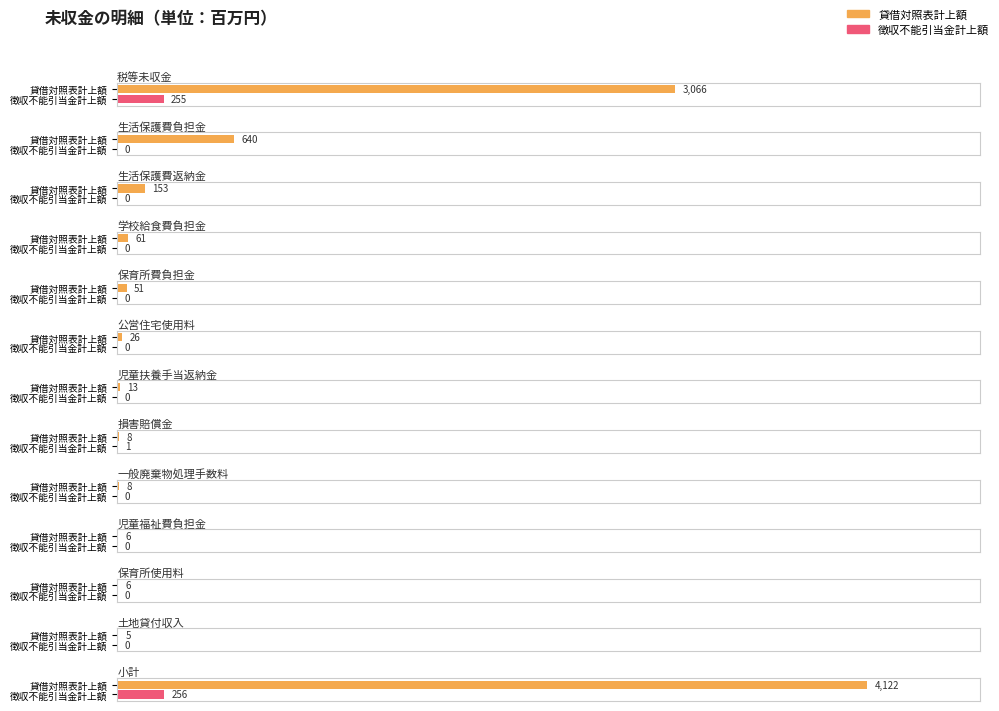

What is the difference between the second highest and minimum values in the 徴収不能引当金計上額 series?

255